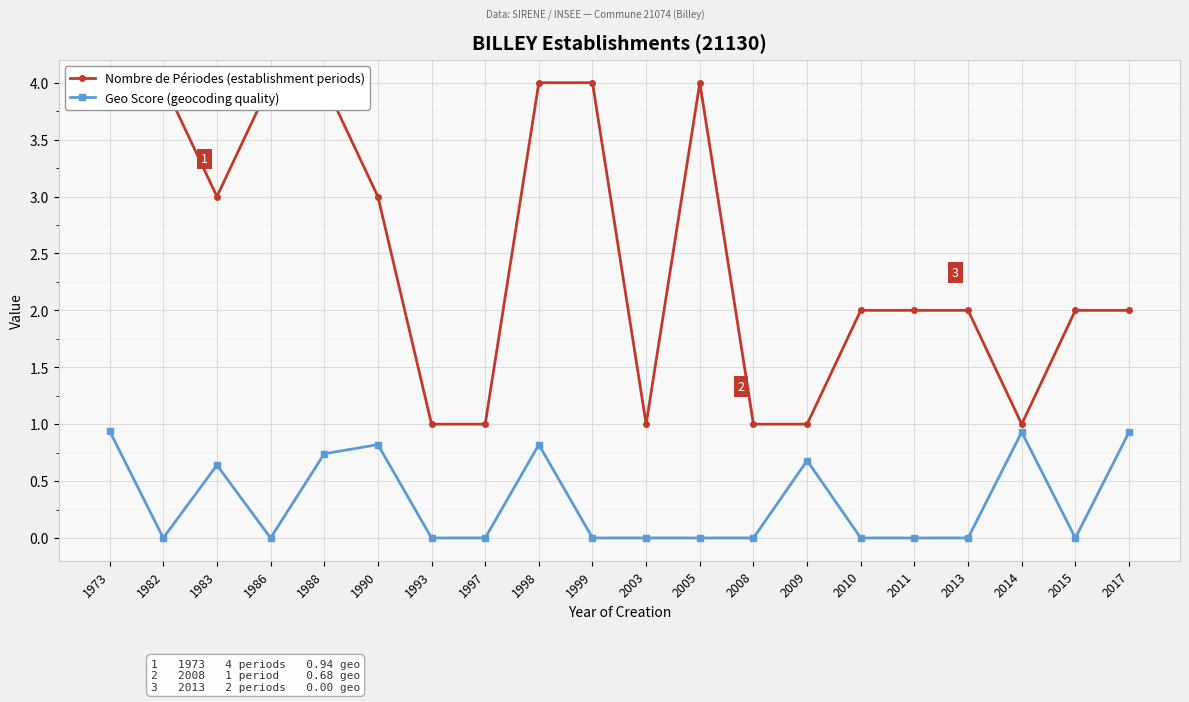

Between 1982 and 2010, which series saw the biggest shift?

Nombre de Périodes (establishment periods)